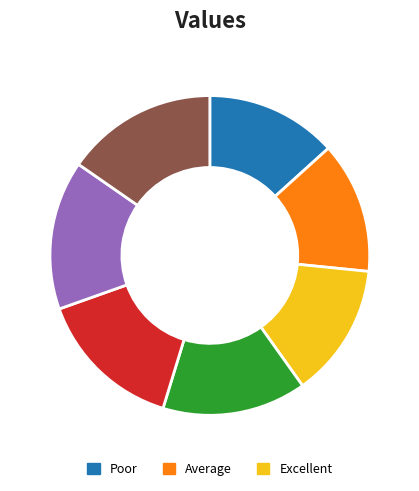

Is there any slice that represents more than half of the pie?

No